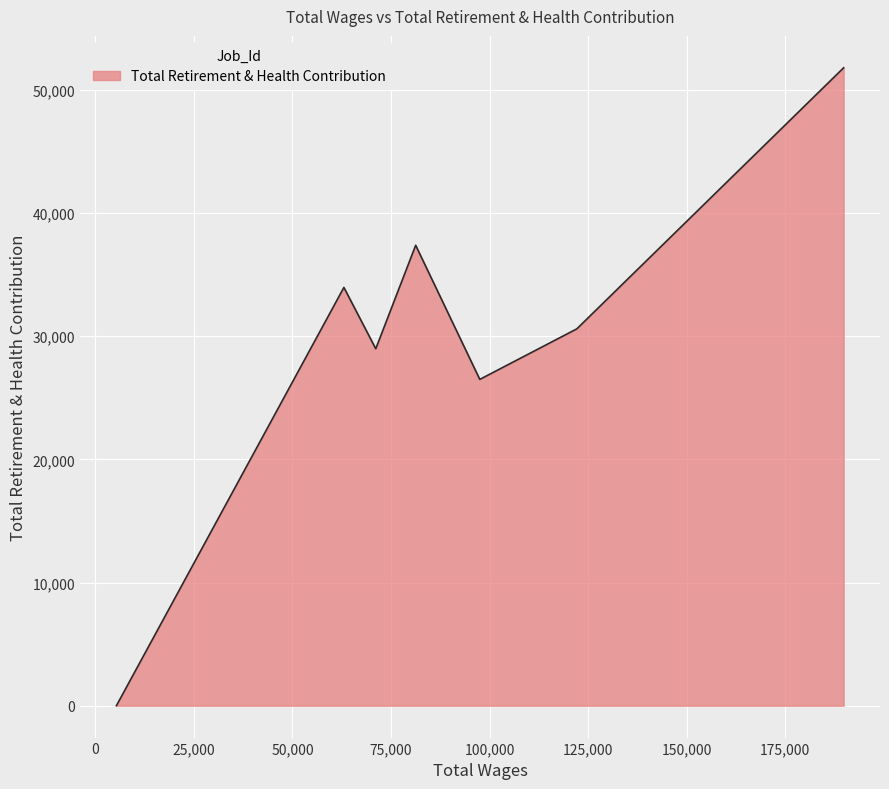

How many lines are shown in the chart?

1